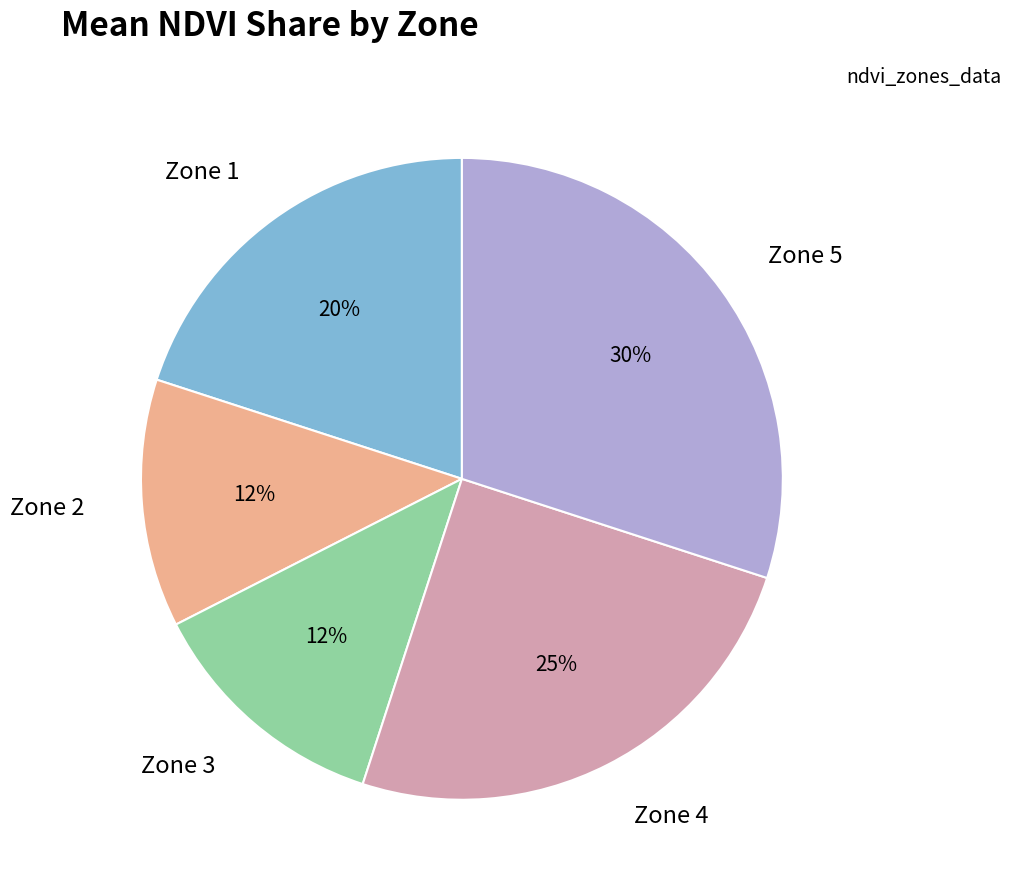

Approximately how many times larger is the value at Zone 1 compared to Zone 4?

0.8